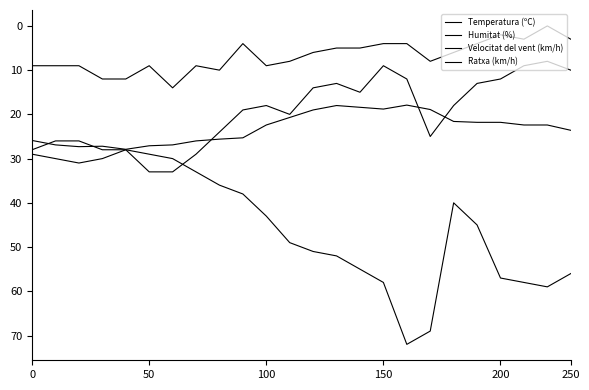

Which series has the largest total across all categories?

Humitat (%)